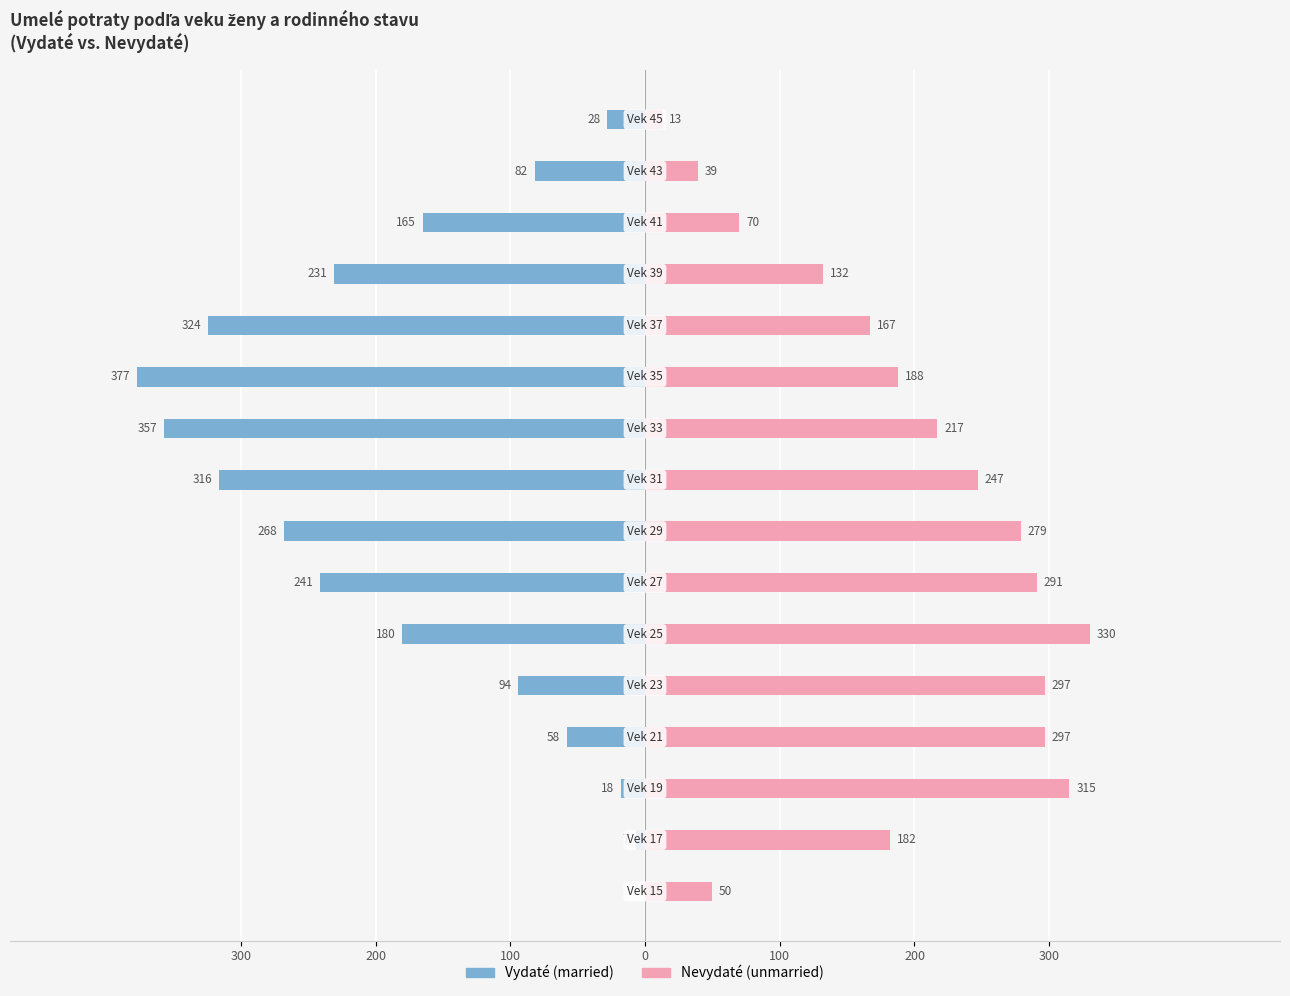

What is the sum of all Vydaté (married) values?

-2746